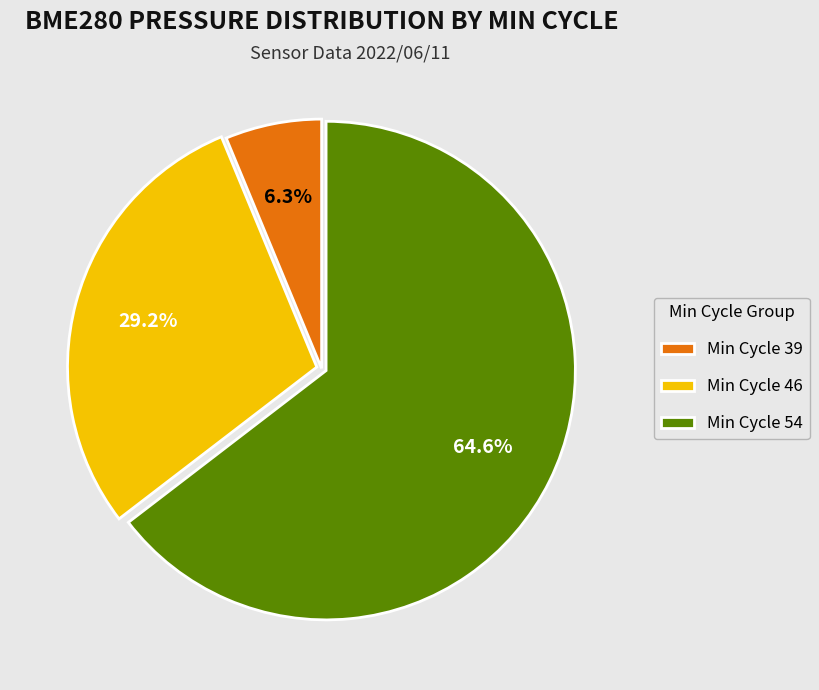

Count the number of slices in the pie.

3